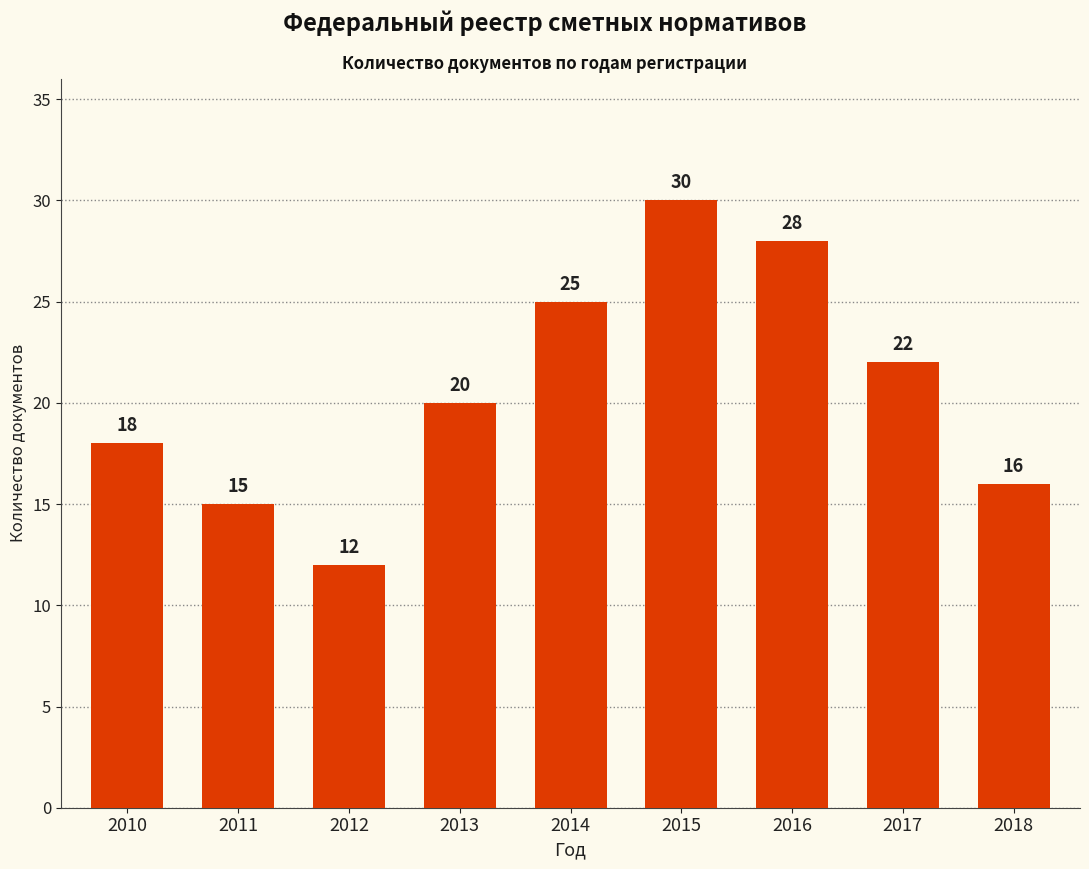

Reading left to right, list all the values displayed in this chart.

18	15	12	20	25	30	28	22	16